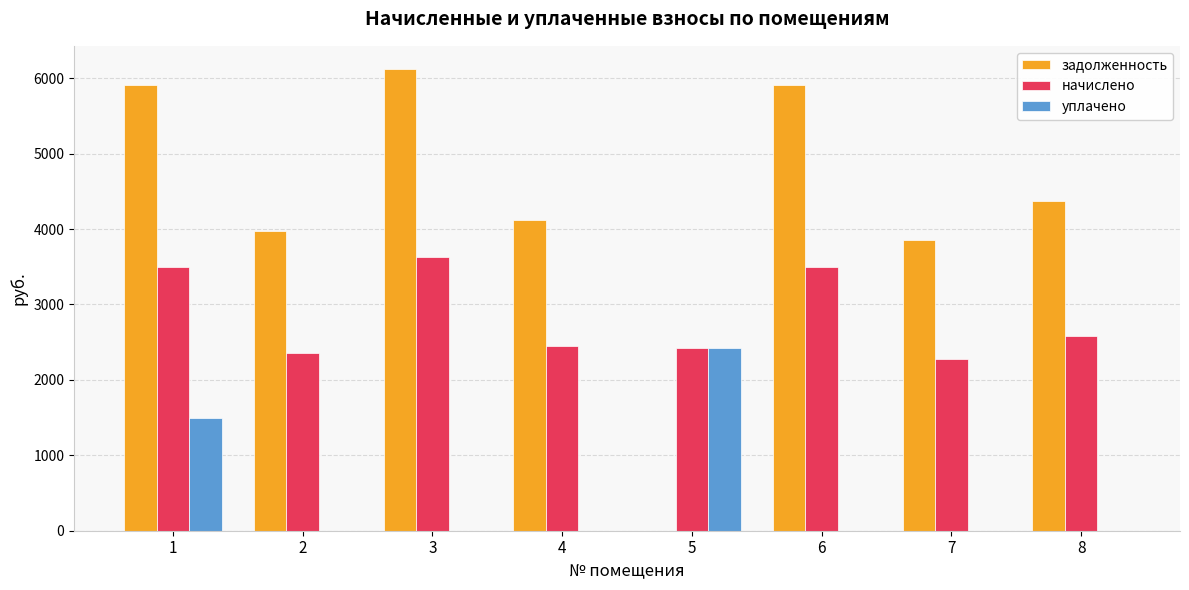

What is the total value across all series at 4?

6567.4